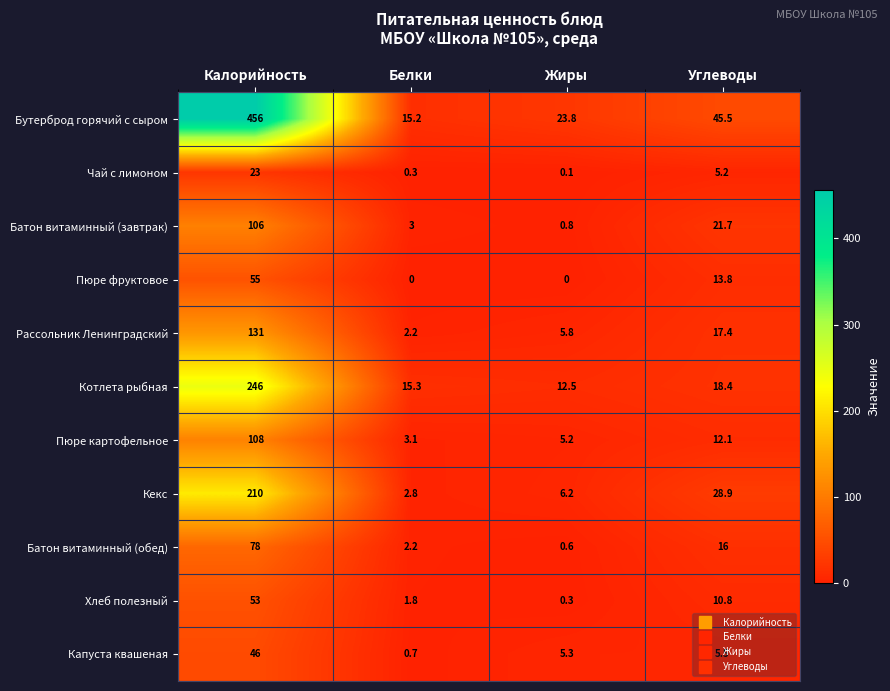

At which category does the chart reach its peak across all series?

Калорийность